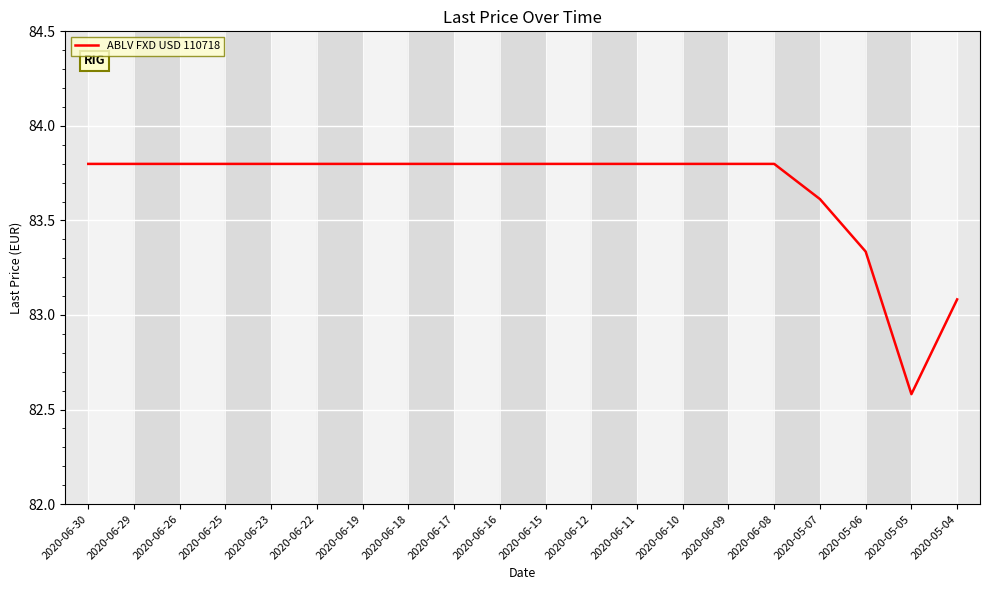

What is the minimum value shown in the chart?

82.6